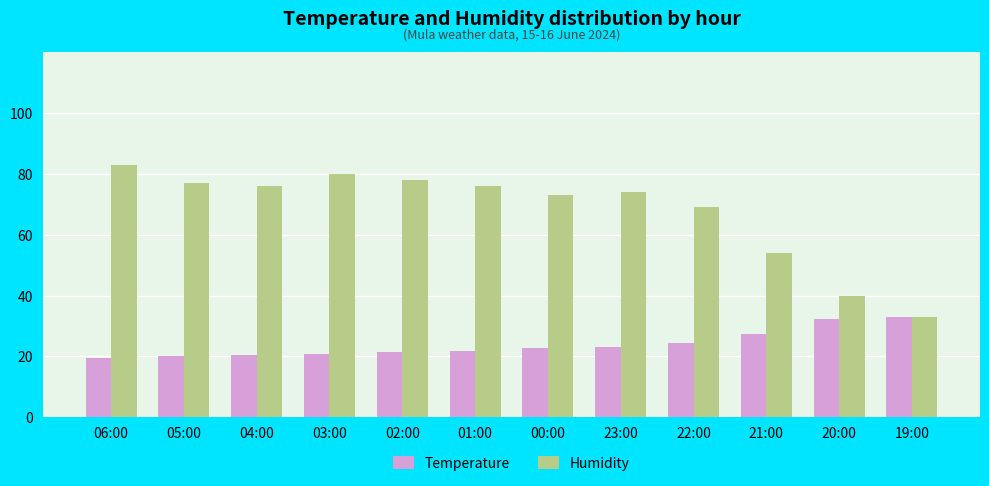

The Humidity series shows 40.0 at 20:00. True or false?

True